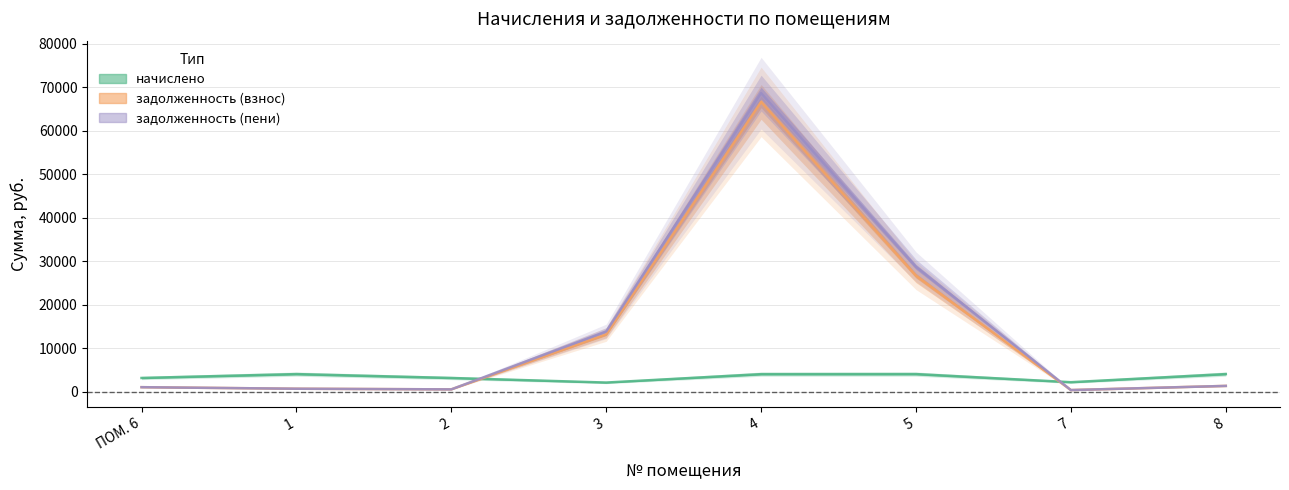

In начислено, how many points are lower than both neighbors (excluding endpoints)?

2